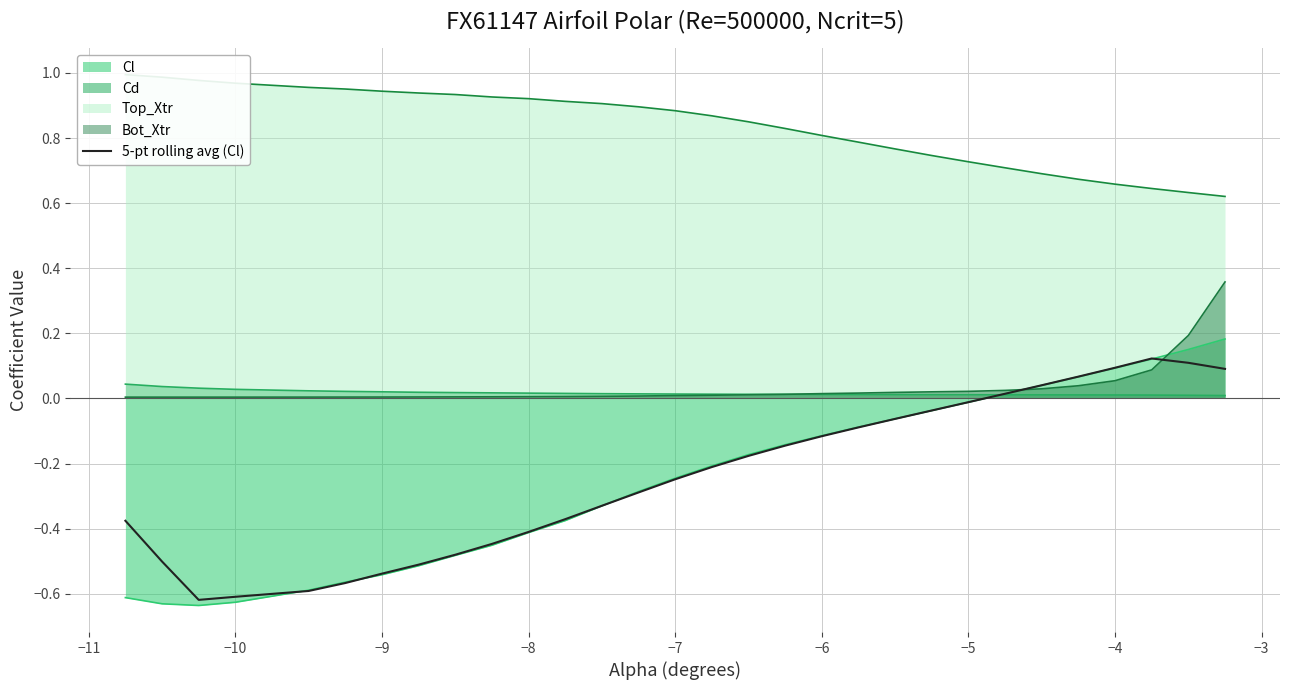

The 5-pt rolling avg (Cl) series shows -0.7 at −8. True or false?

False